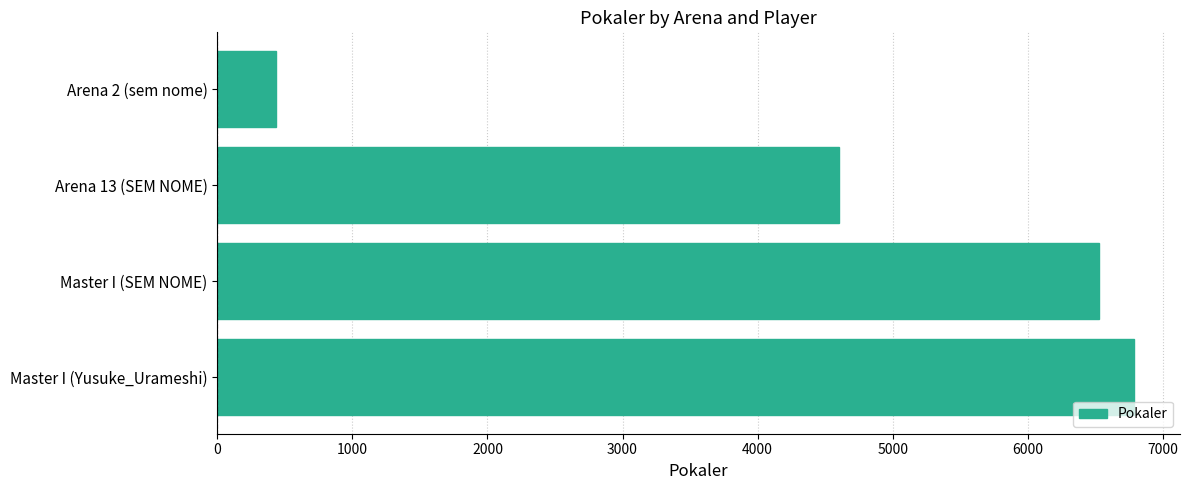

True or false: the data shows 1758 at Master I (SEM NOME).

False